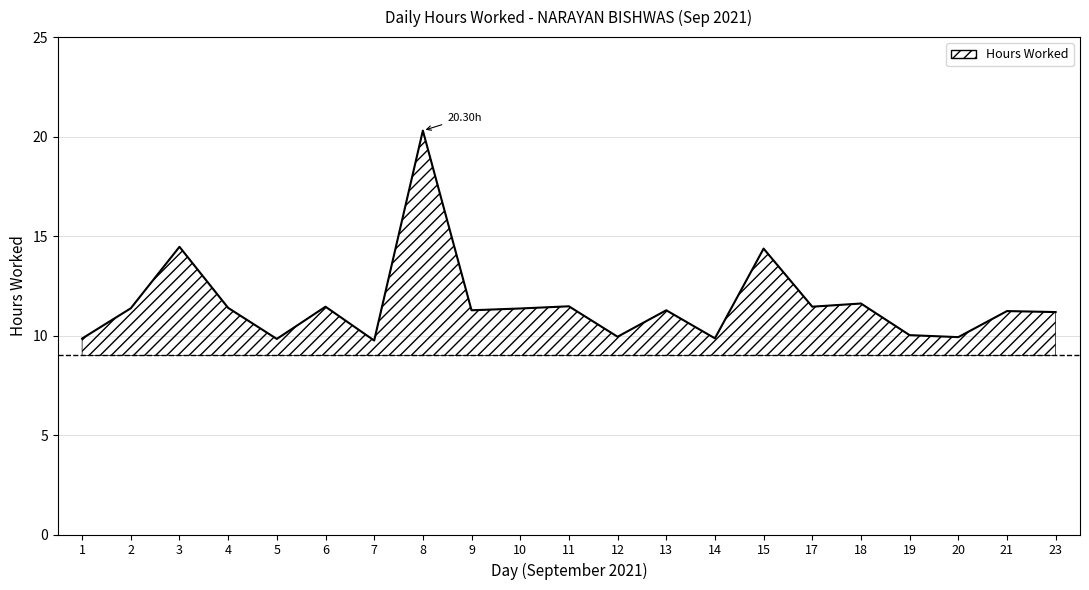

Rank the categories by value from highest to lowest.

8, 3, 15, 18, 11, 6, 17, 4, 2, 10, 9, 13, 21, 23, 19, 12, 20, 14, 1, 5, 7